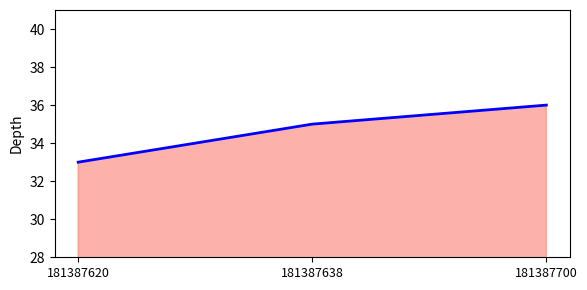

What value does the data have at 181387638?

35